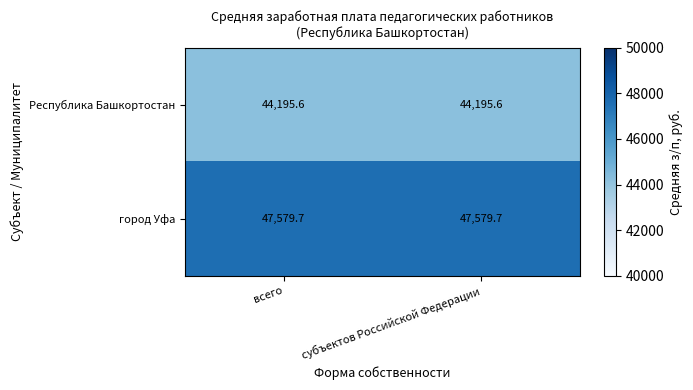

What is the total value across all series at всего?

91775.3